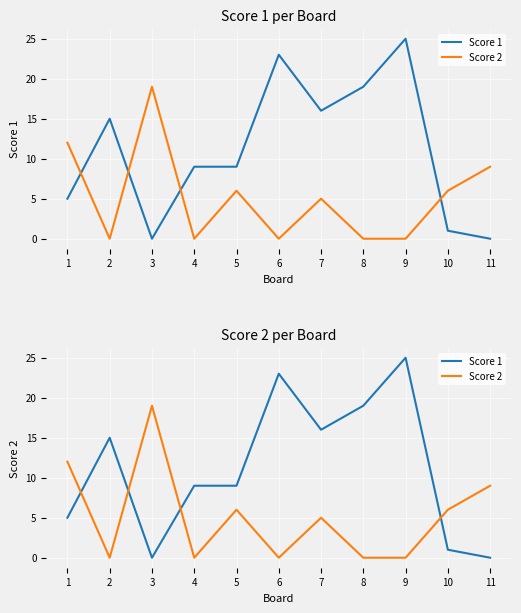

The Score 2 series shows 12 at 1. True or false?

True